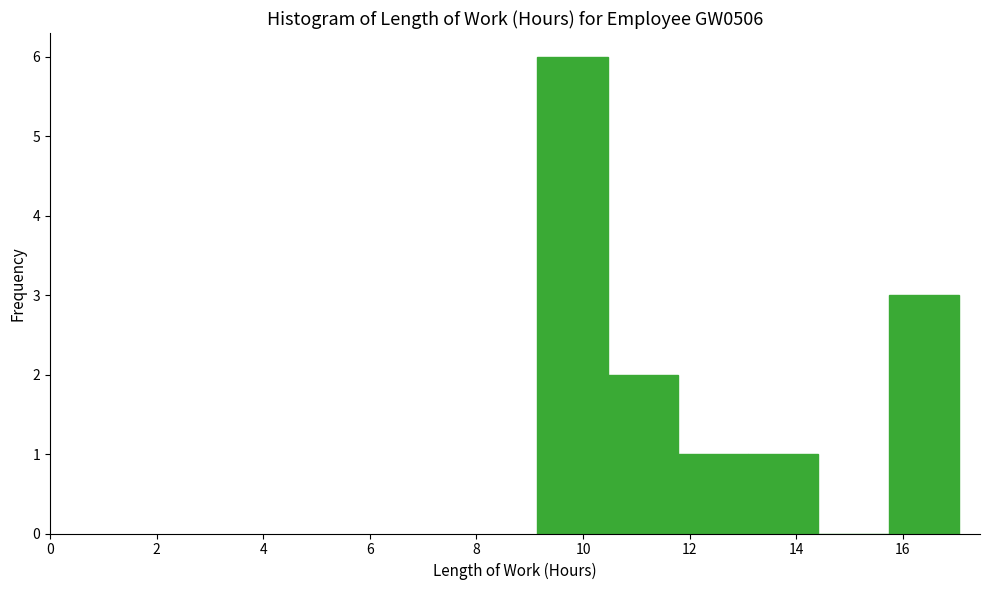

Reading left to right, transcribe this chart: for each bar, give the range it covers on the x-axis and its height. Neither the bar edges nor the heights are printed on the chart, so give them approximately, as read against the axes.

9.2 to 10.4: 6
10.4 to 11.8: 2
11.8 to 13.0: 1
13.0 to 14.4: 1
14.4 to 15.8: 0
15.8 to 17.0: 3